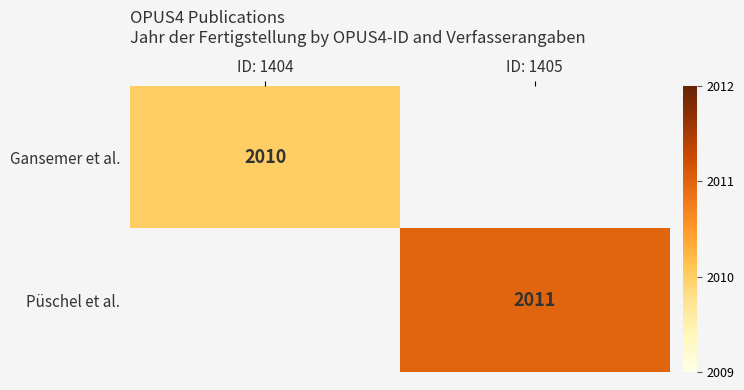

True or false: Püschel et al. has a value of 740.6 at ID: 1405.

False